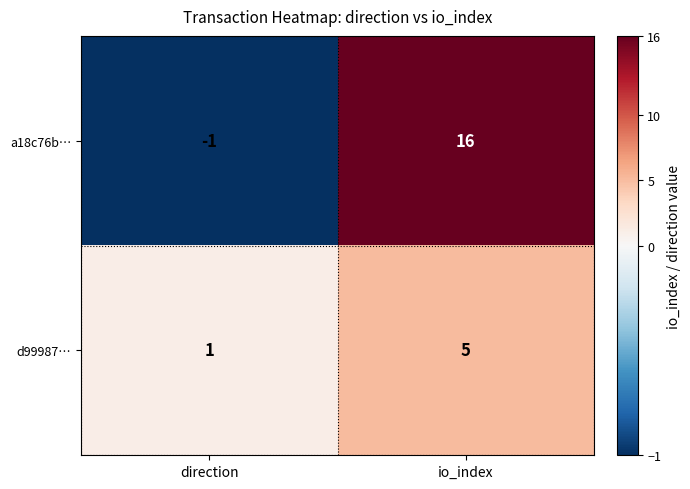

Rank the series at direction from lowest to highest value.

a18c76b…, d99987…